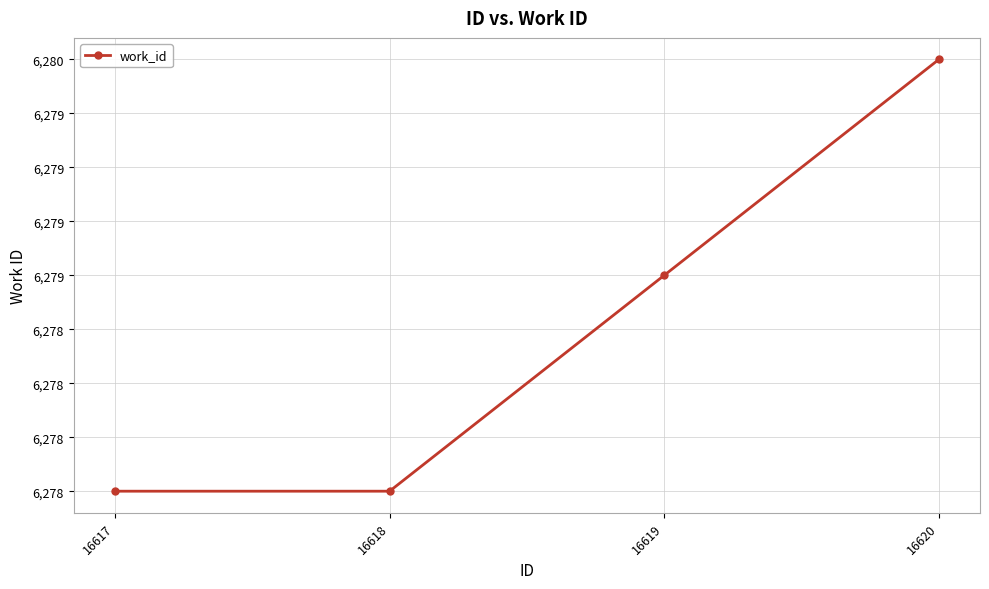

Is this an area chart (filled region under the line)?

No